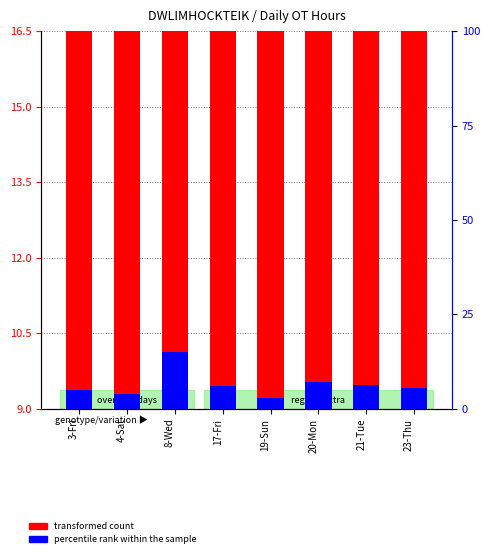

Rank the series at 17-Fri from highest to lowest value.

transformed count, percentile rank within the sample